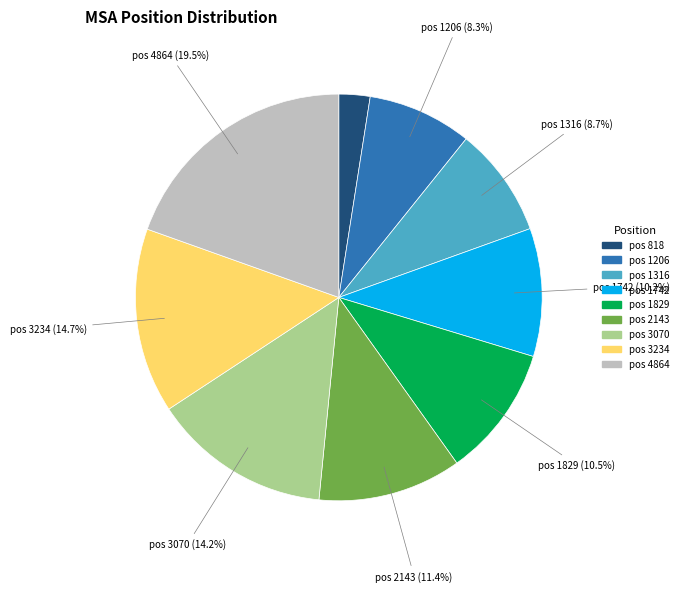

Is there a majority slice in this chart?

No